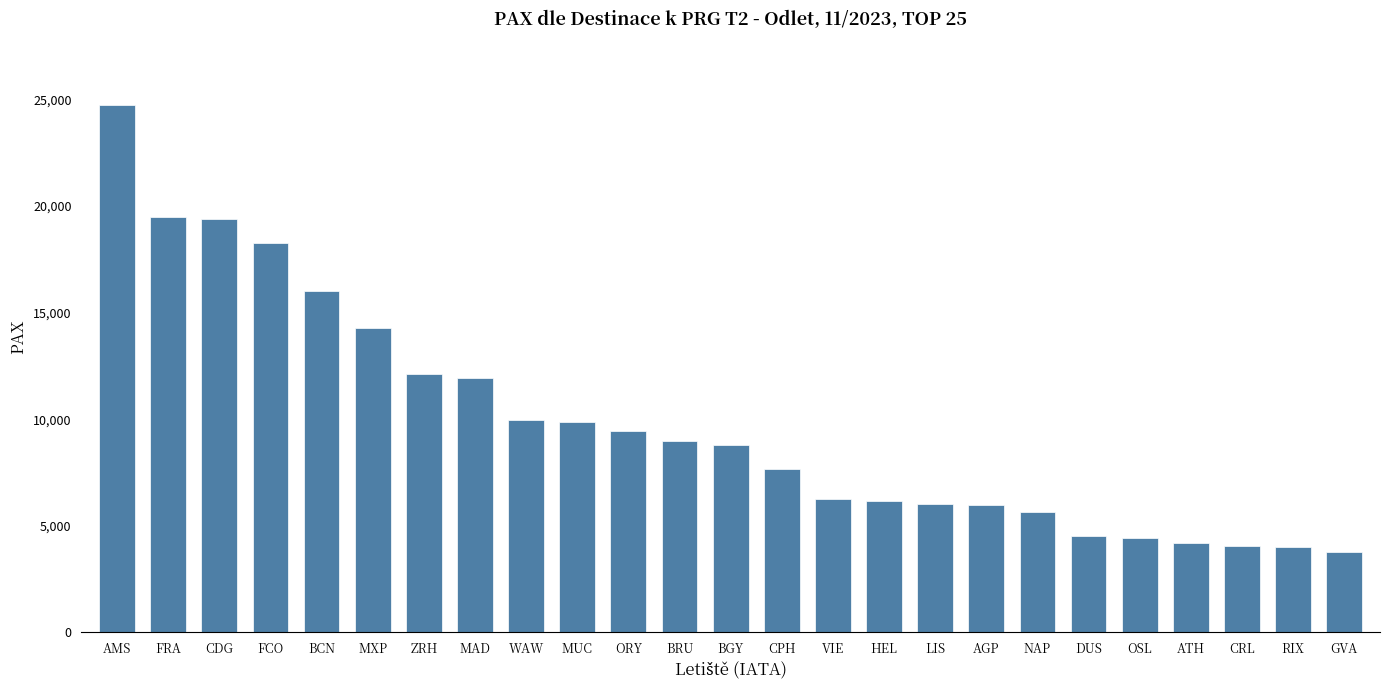

What is the sum of all values?

246074